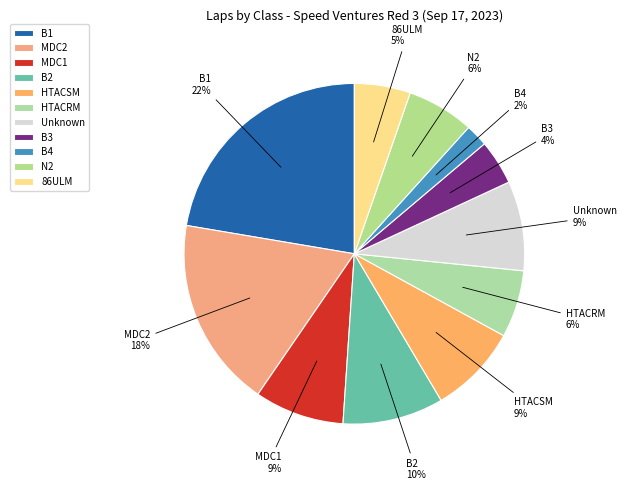

How many slices are in this pie chart?

11